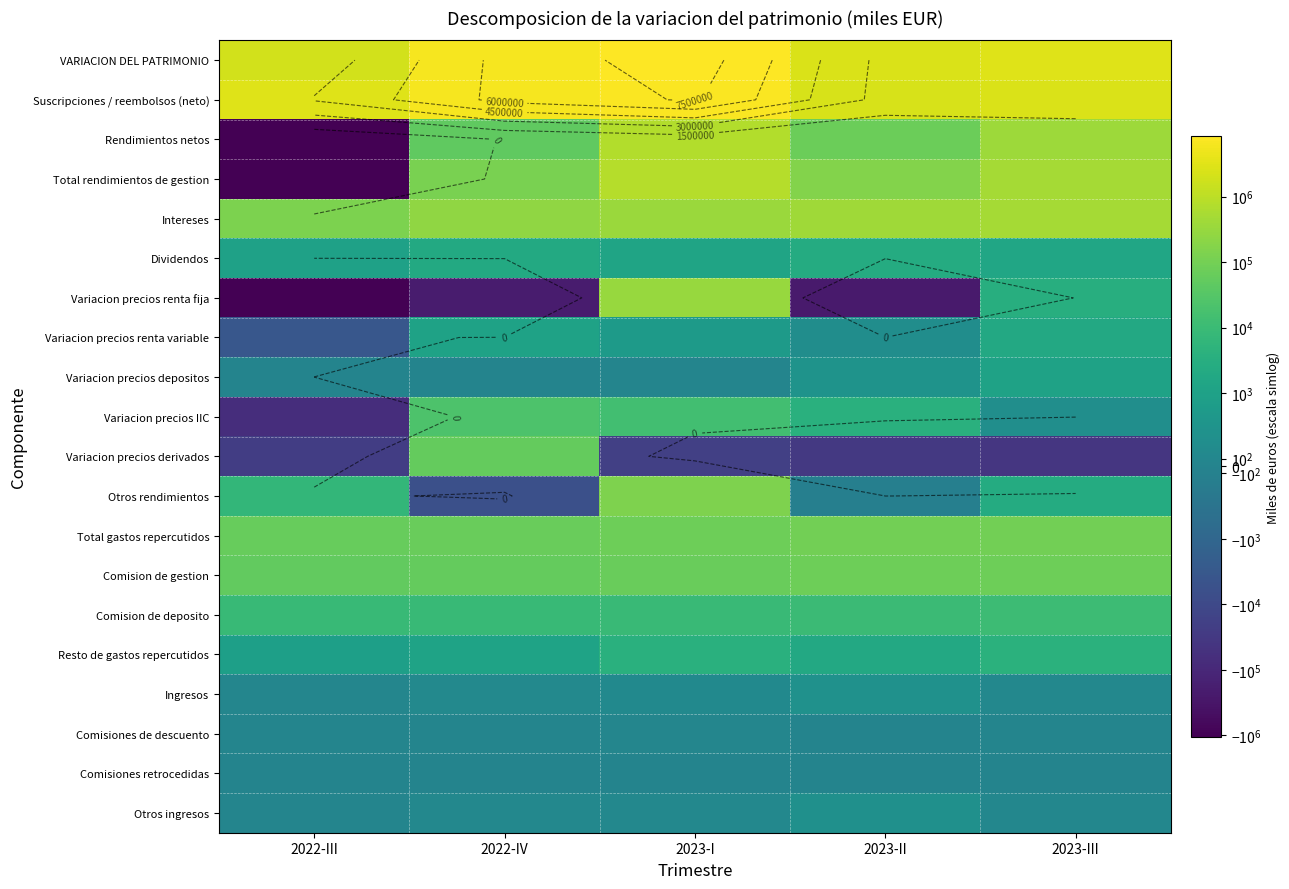

What is the maximum value for Variacion precios renta variable?

1864